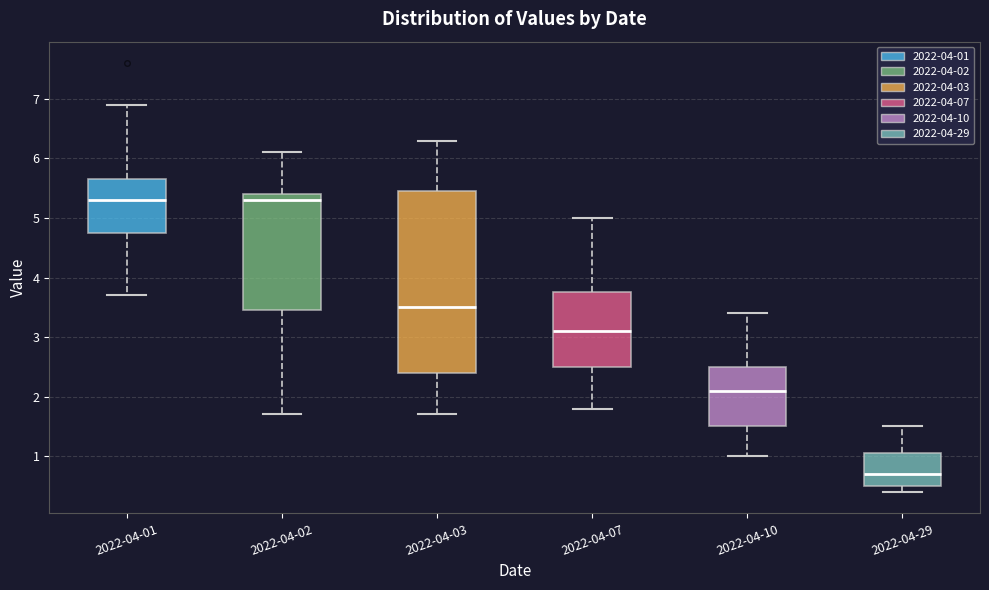

Comparing the boxes themselves (not the whiskers), which one is the tallest?

2022-04-03